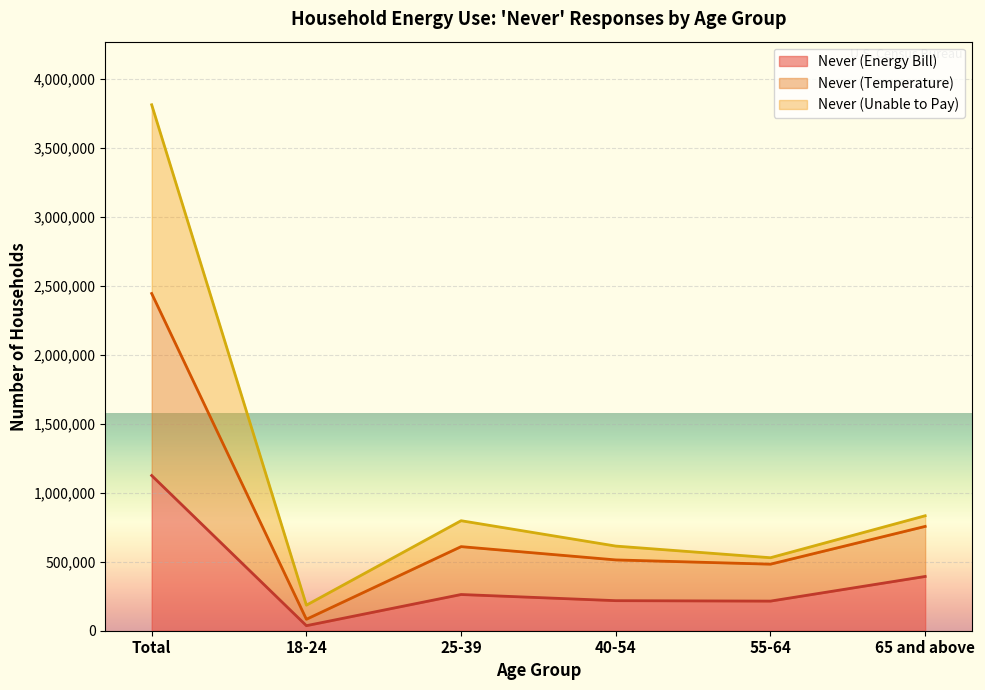

At which category is the sum across all series the highest?

Total